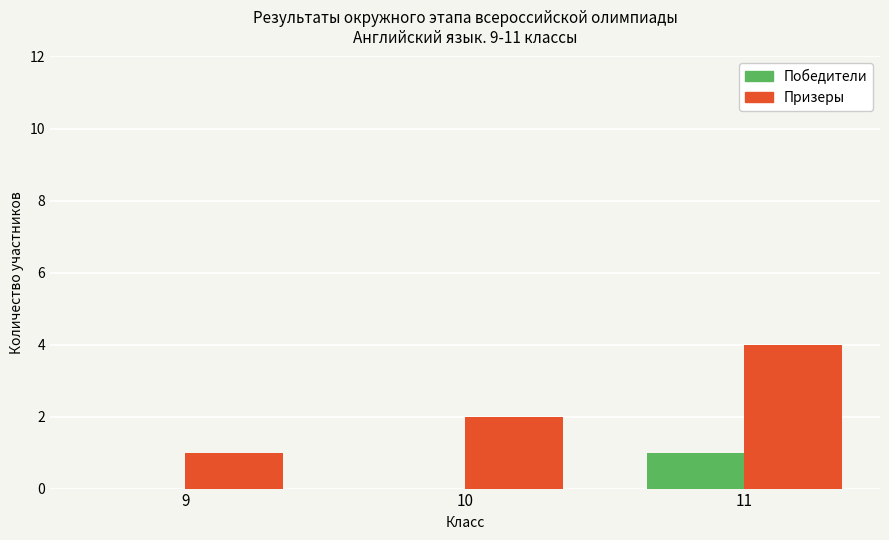

Is the value of Победители at 9 greater than the value of Призеры at 9?

No